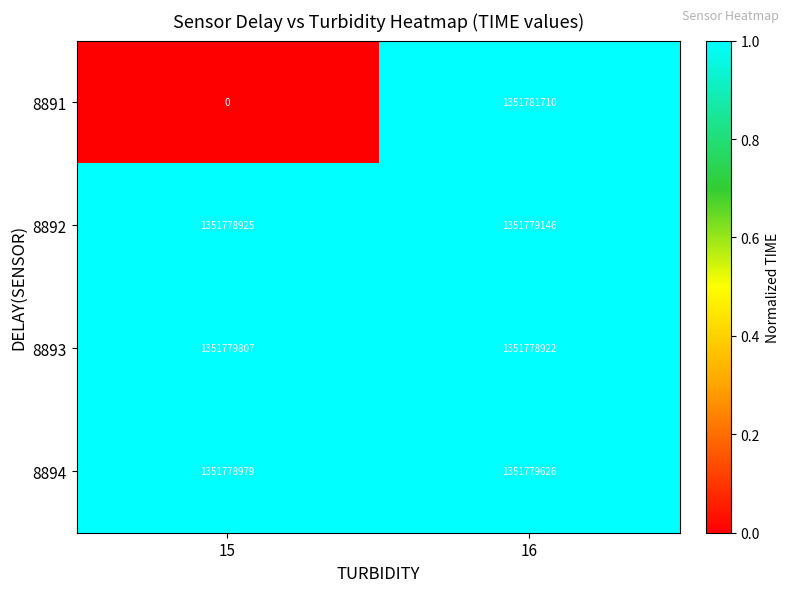

Which category has the highest value in the 8894 series?

16